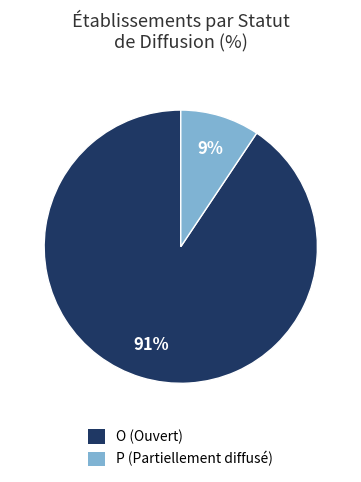

Which slice is the smallest?

P